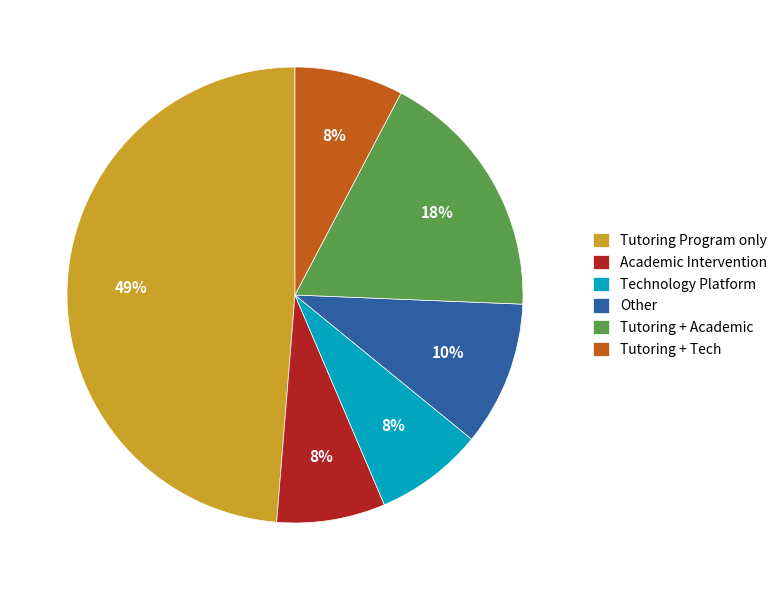

Which category has the biggest portion of the pie?

Tutoring Program only